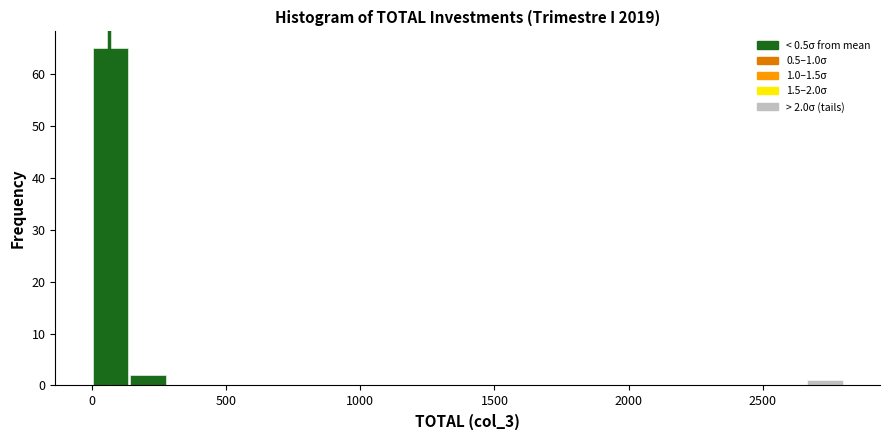

Around what value on the x-axis is the tallest bar? Give the approximate position of its centre, as read against the axis.

50